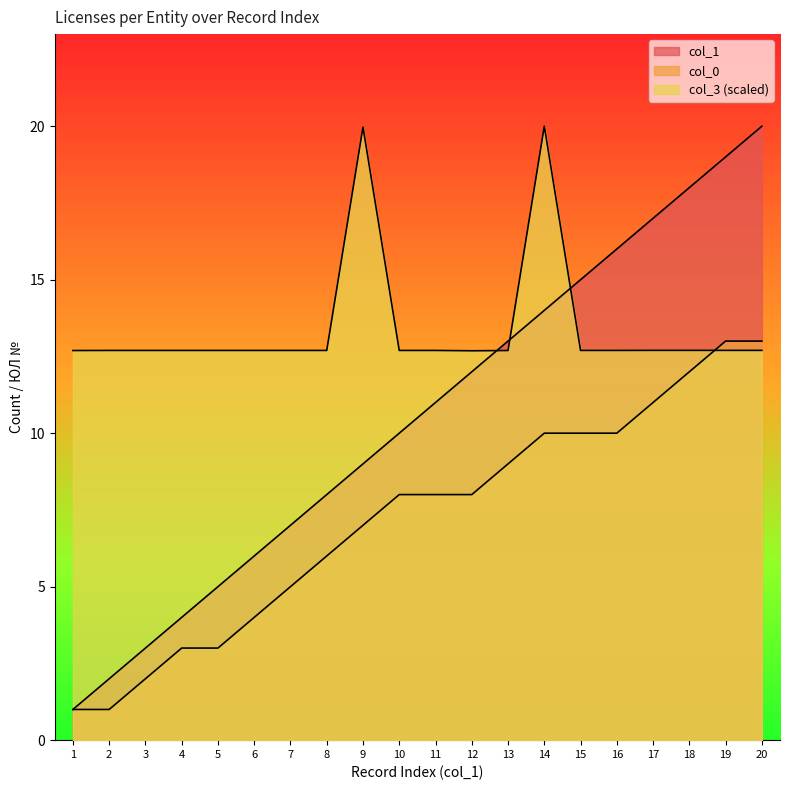

At which label is col_3 closest to 16?

17